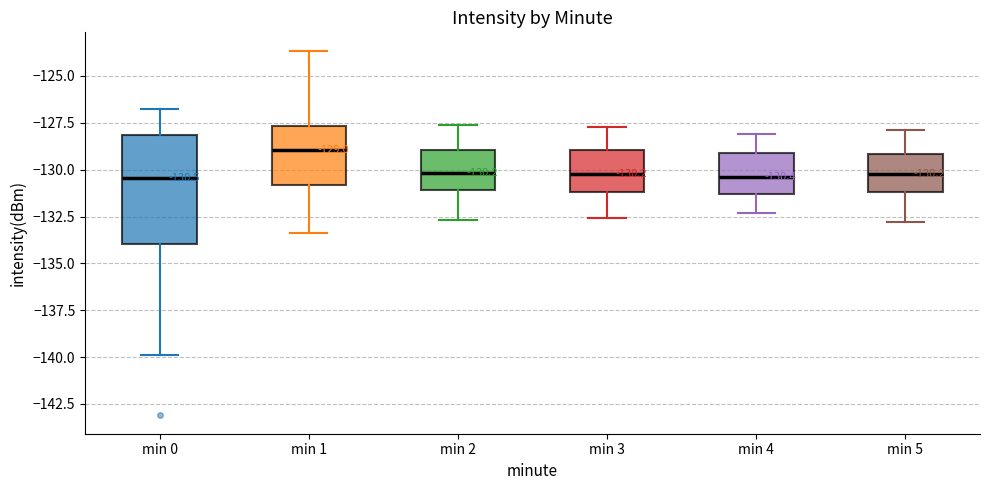

Which box is the tallest, from its lower edge to its upper edge?

min 0